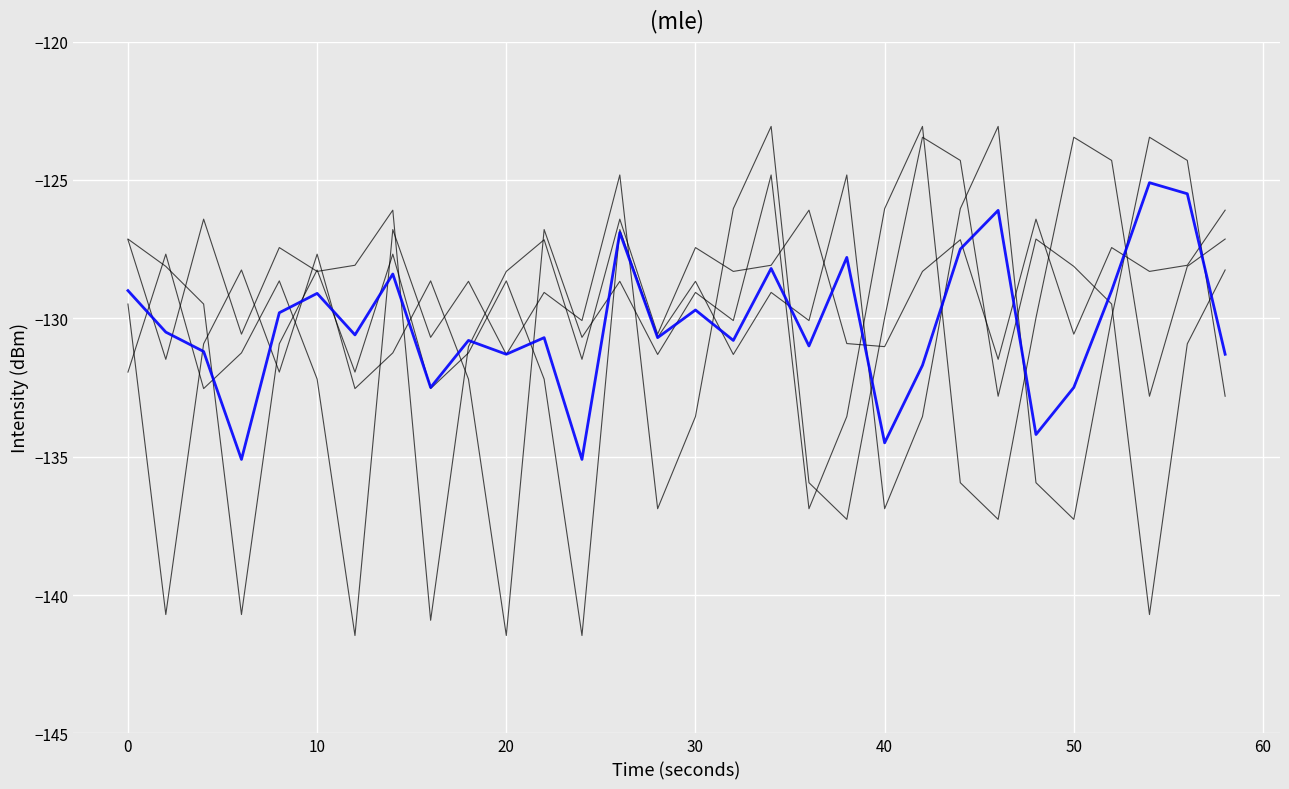

Is this an area chart (filled region under the line)?

No